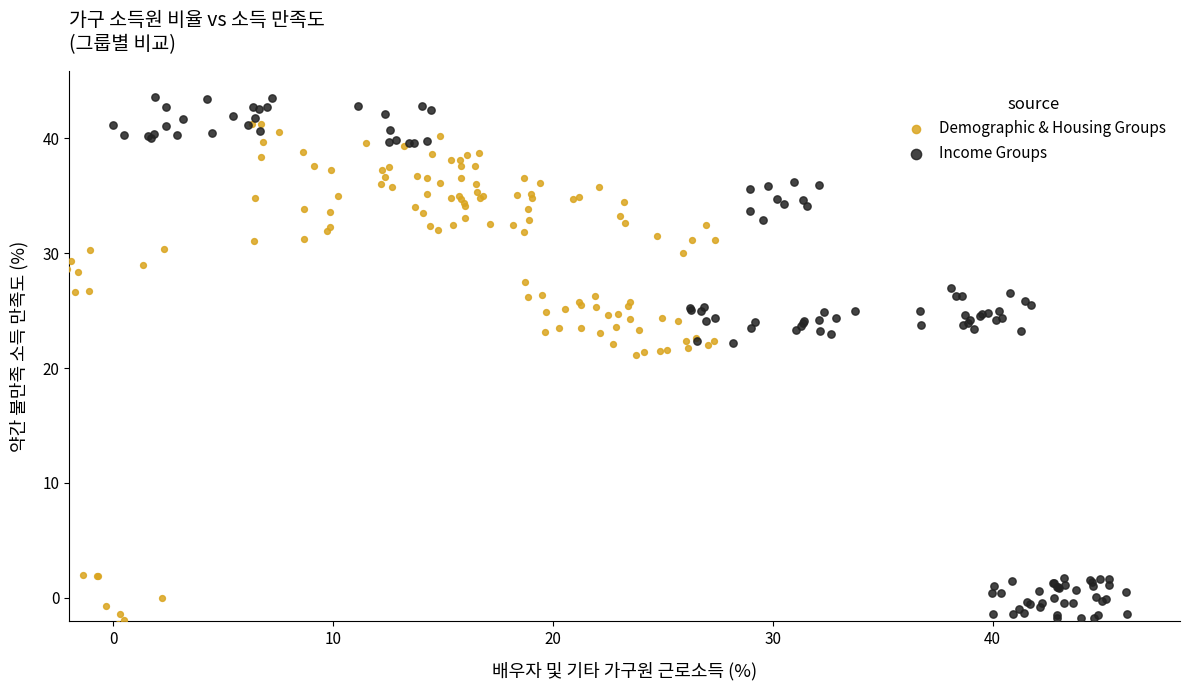

Which series has the widest spread of Y values?

Income Groups